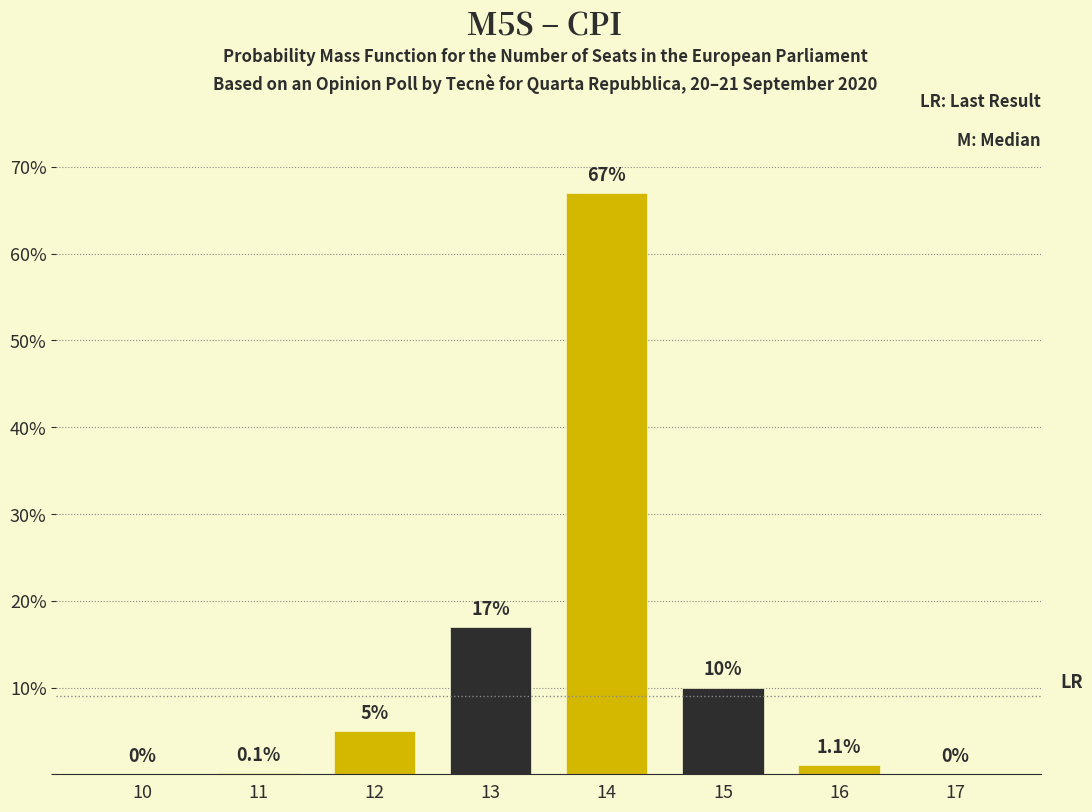

Reading left to right, extract all data points from this chart.

10=0.0	11=0.1	12=5.0	13=17.0	14=67.0	15=10.0	16=1.1	17=0.0